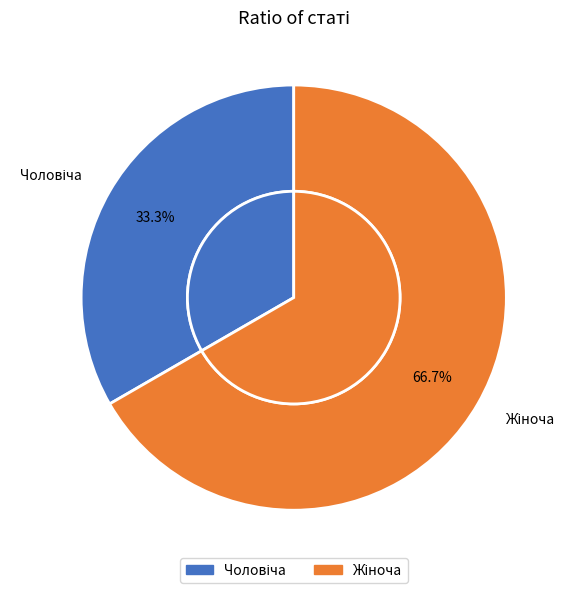

Rank the categories by value from highest to lowest.

Жіноча, Чоловіча